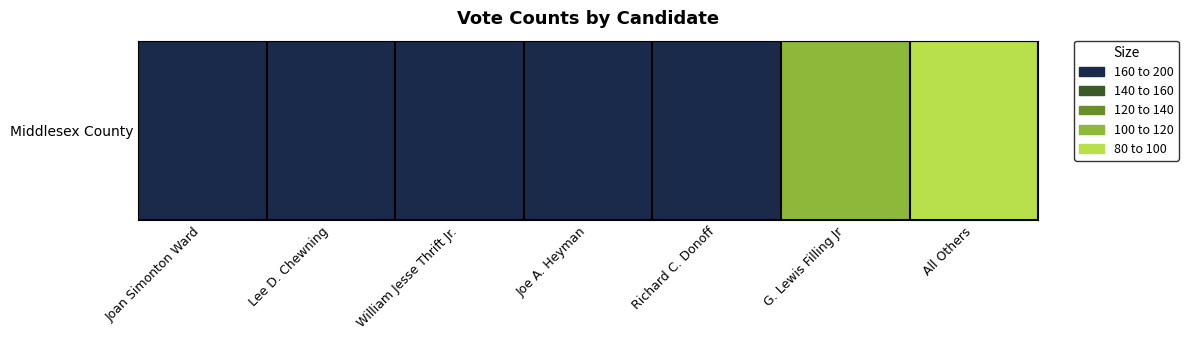

What is the change in value from Joan Simonton Ward to Lee D. Chewning?

-7